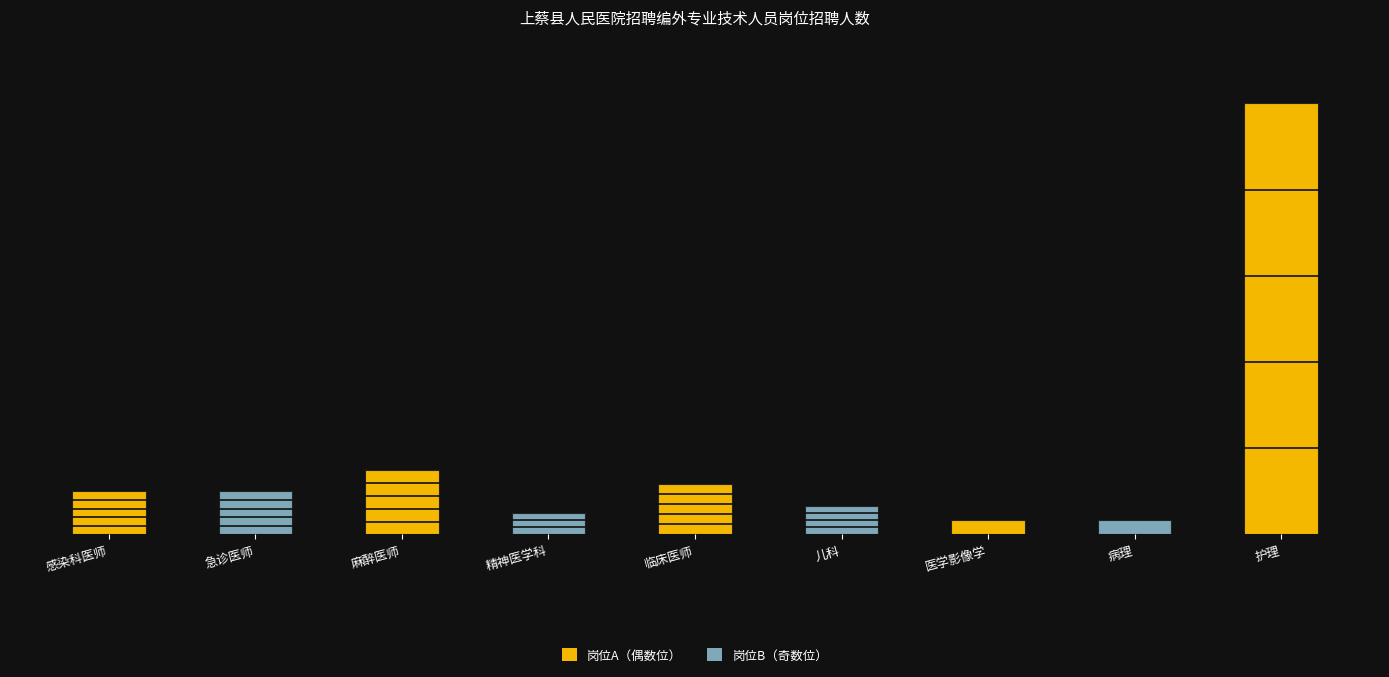

Which category has the highest value across all series?

护理